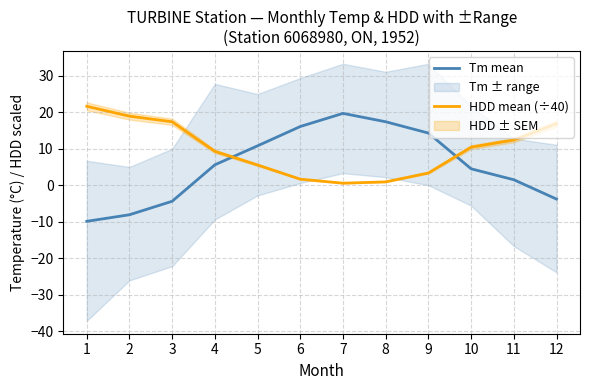

In HDD mean (÷40), how many points are lower than both neighbors (excluding endpoints)?

1